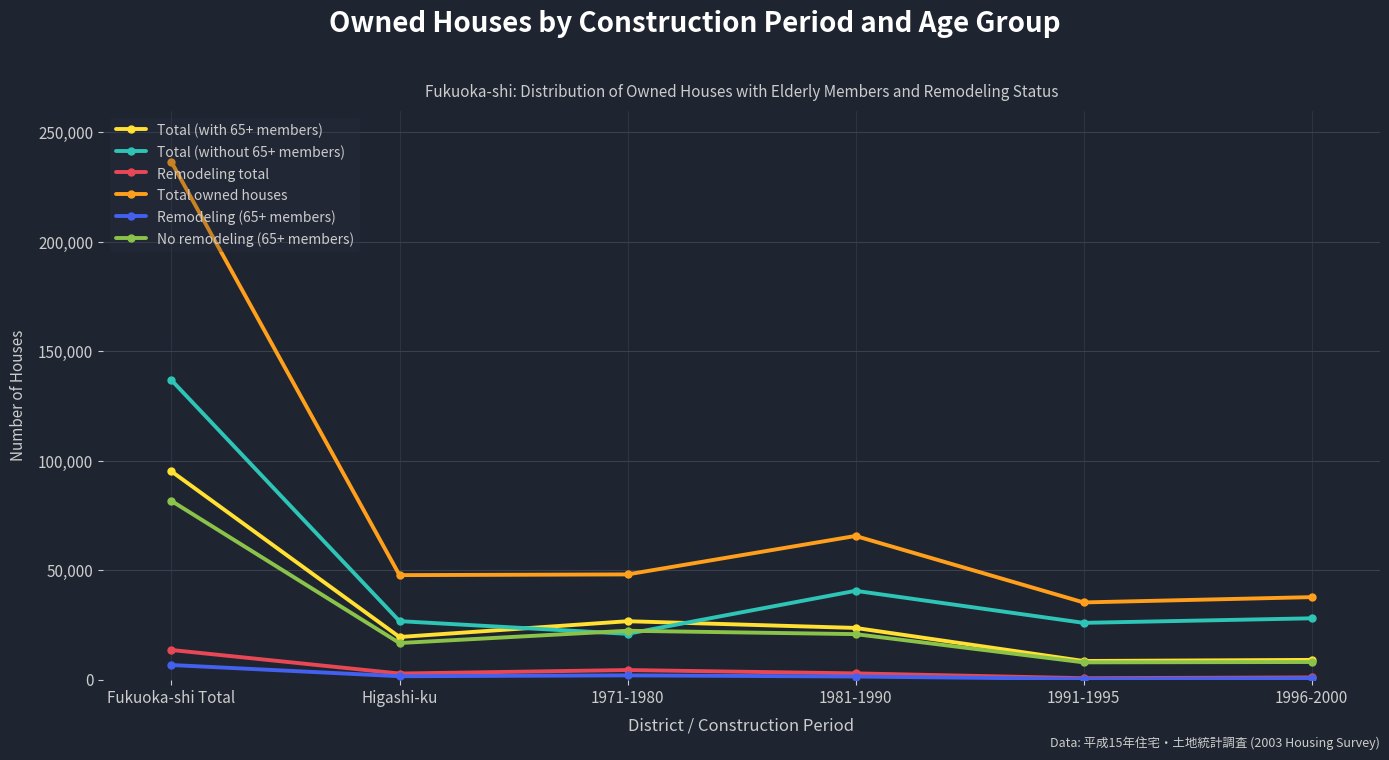

What is the label of the 3rd point from the left?

1971-1980